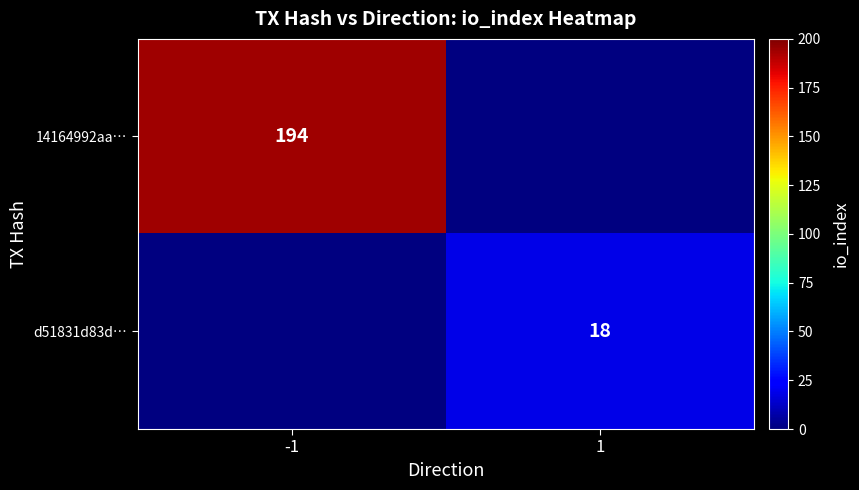

True or false: 14164992aa… has a value of 344 at -1.

False